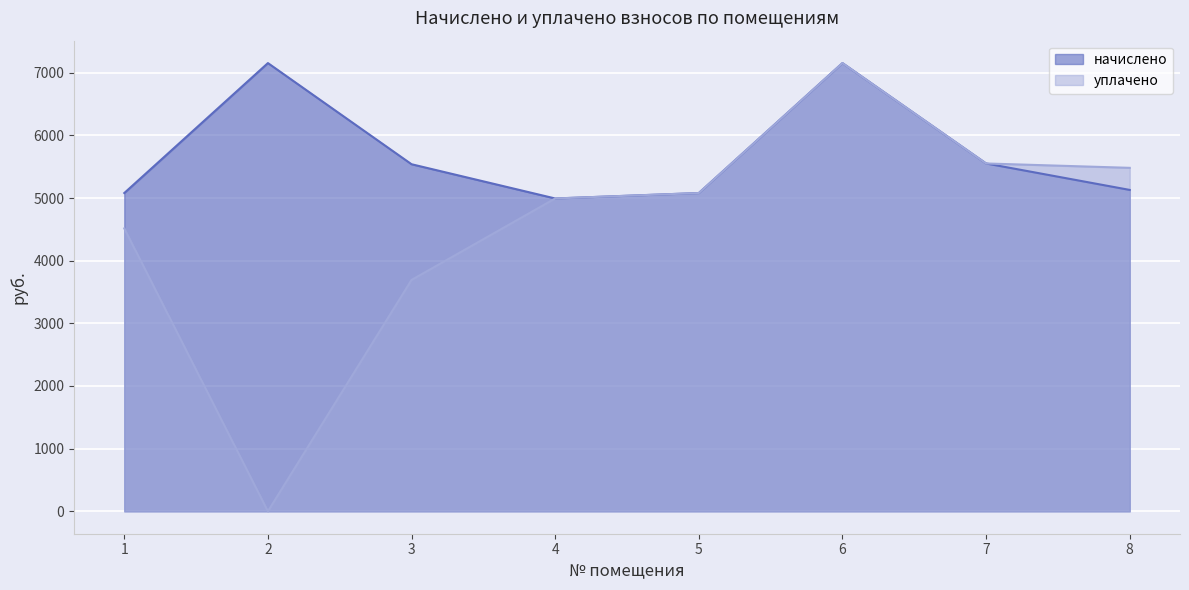

Is the value of уплачено at 7 greater than the value of начислено at 6?

No